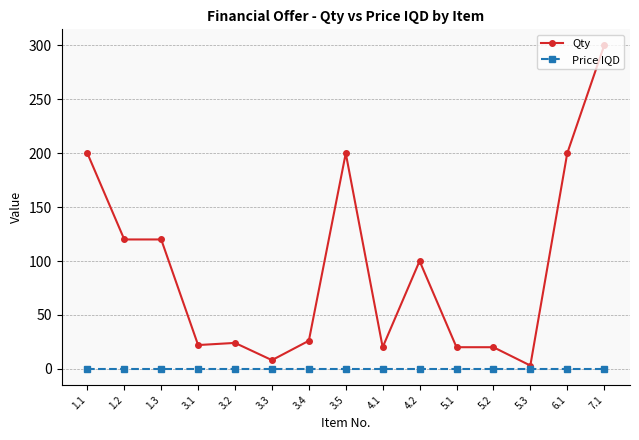

True or false: Qty has more than 1 points higher than both neighbors.

True